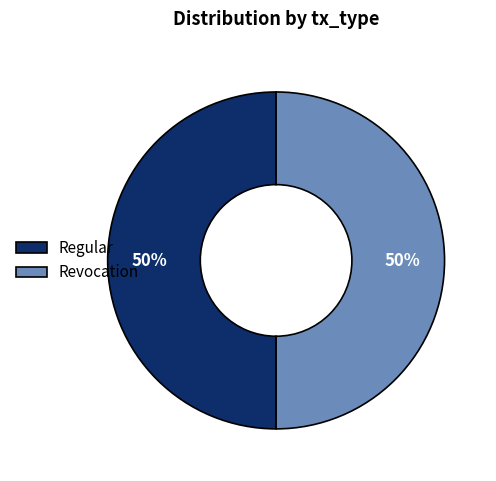

How many slices are in this pie chart?

2